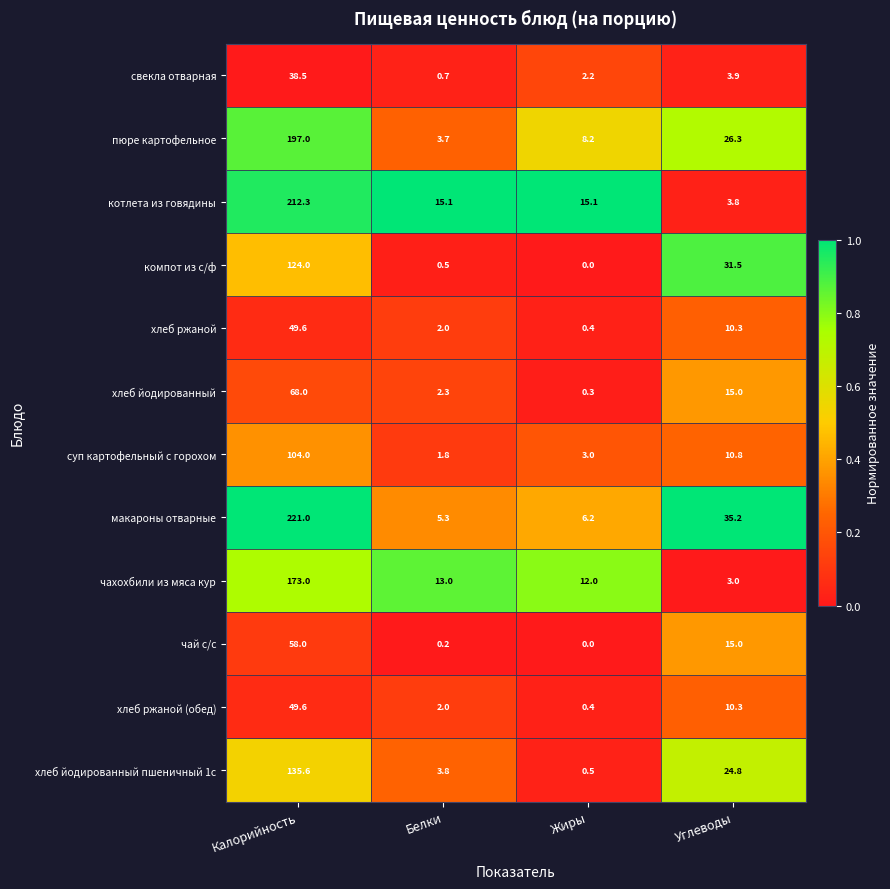

At which label does компот из с/ф reach its peak?

Калорийность